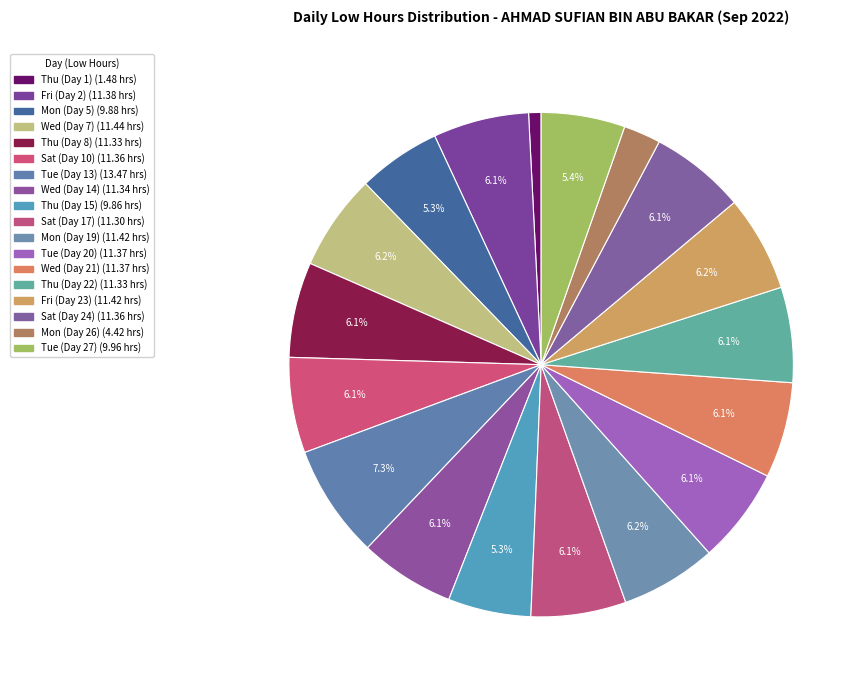

Which category has the smallest portion of the pie?

Thu (Day 1)